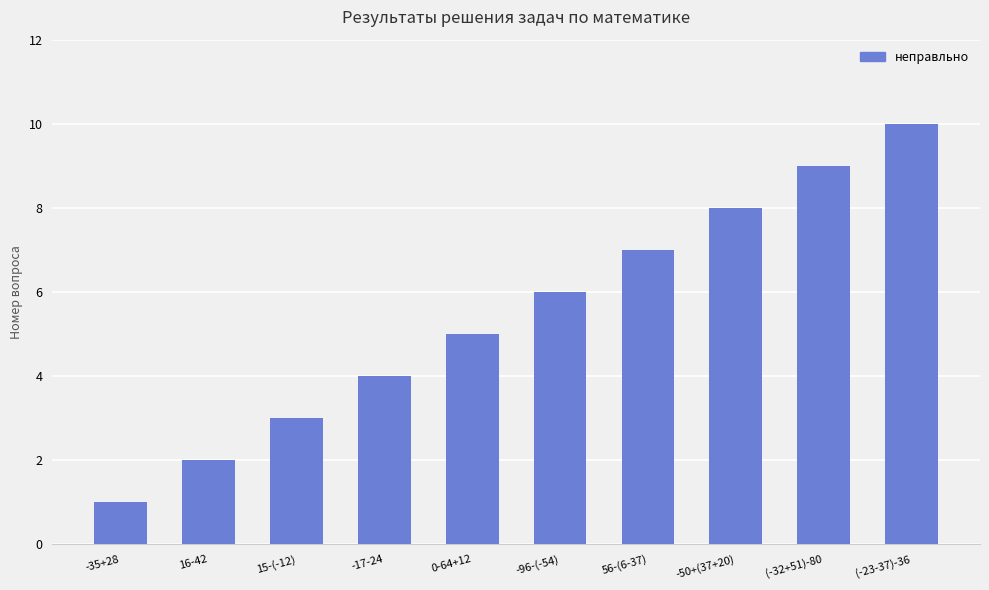

Reading left to right, transcribe all the data shown in this chart.

-35+28=1	16-42=2	15-(-12)=3	-17-24=4	0-64+12=5	-96-(-54)=6	56-(6-37)=7	-50+(37+20)=8	(-32+51)-80=9	(-23-37)-36=10